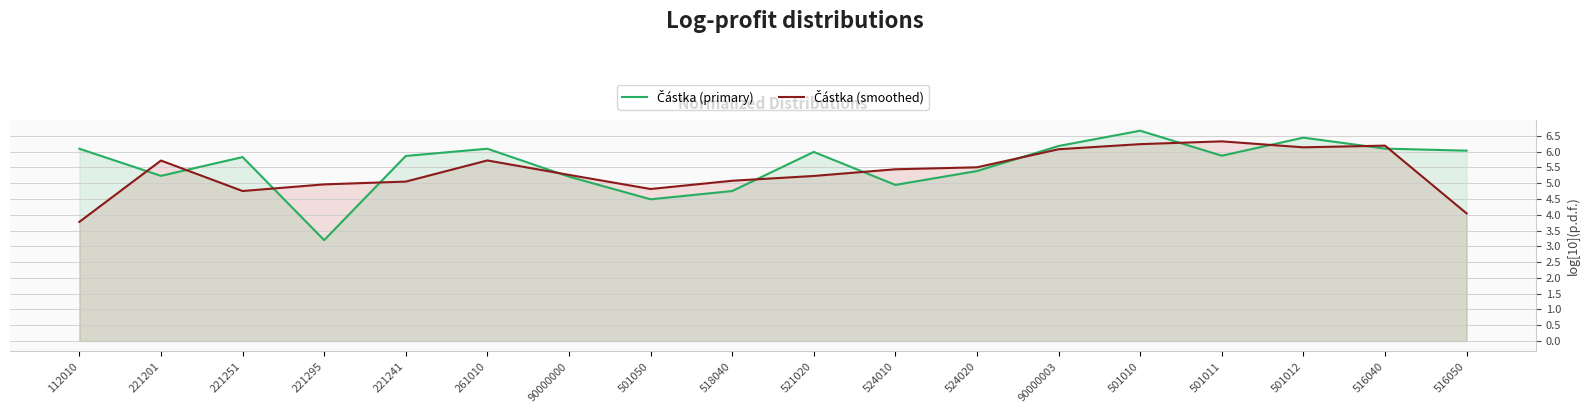

How many lines are shown in the chart?

2